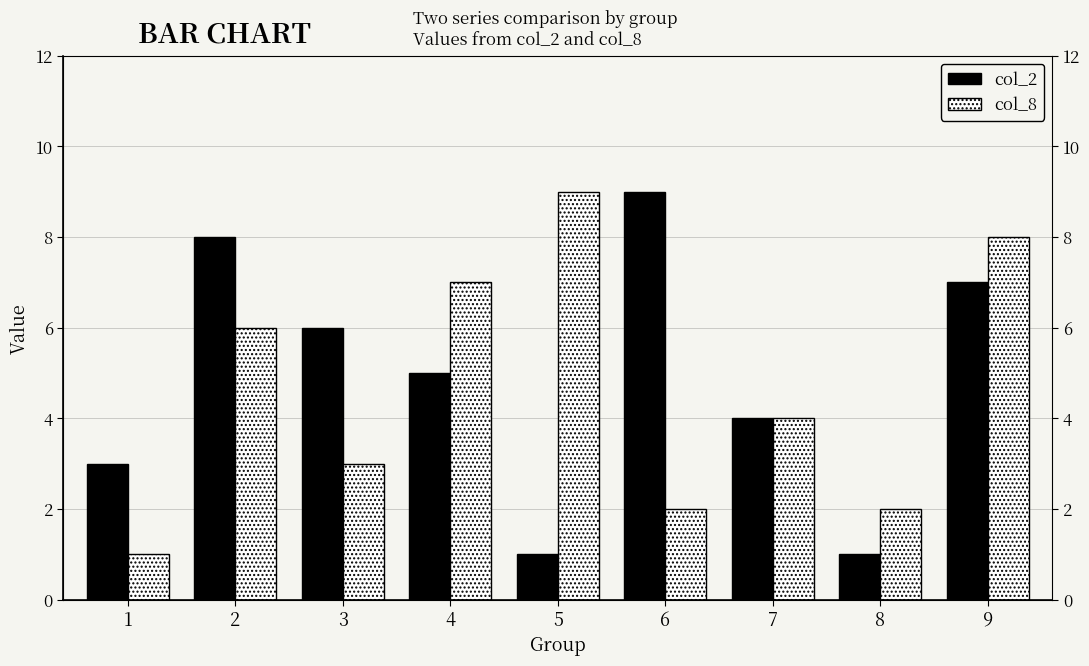

The value of col_2 at 3 is 6. True or false?

True